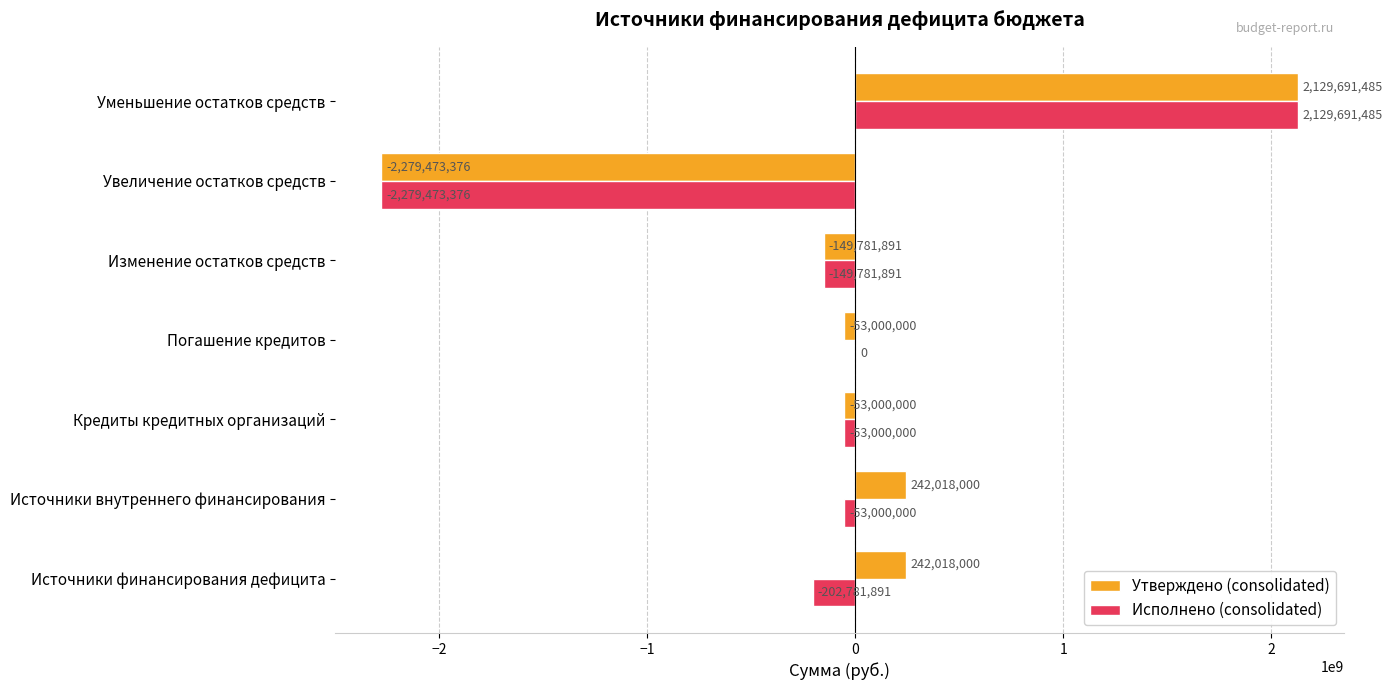

At which category does the chart reach its peak across all series?

Уменьшение остатков средств